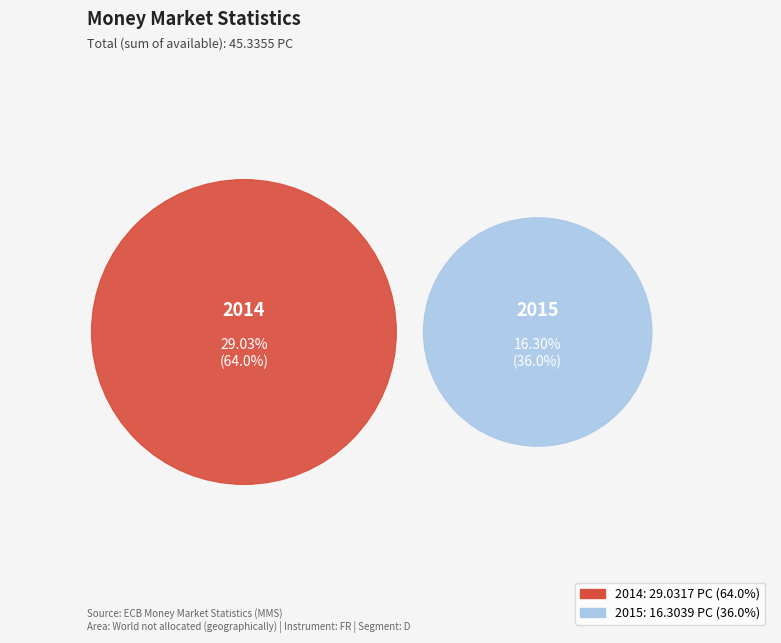

To the nearest percent, what is the difference between the 2015 and 2014 slice percentages?

28%